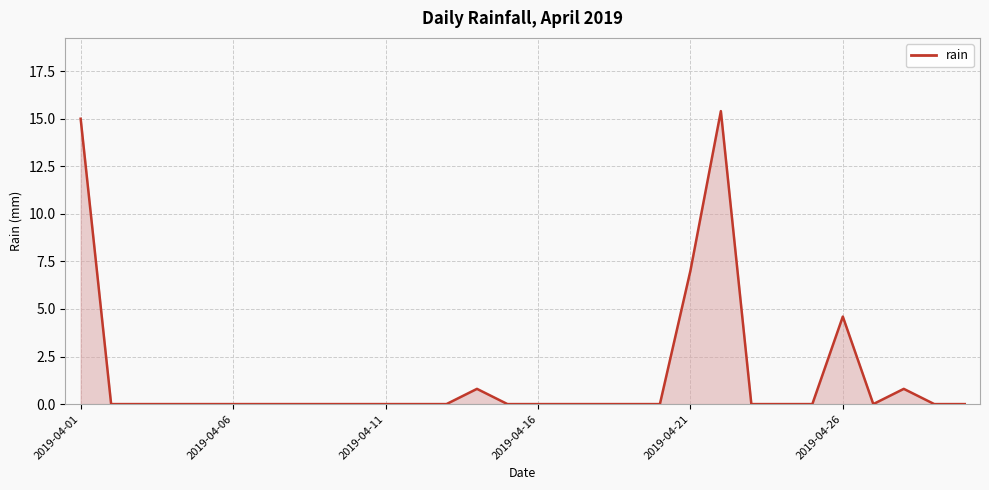

Does the chart display data point markers on the line(s)?

No